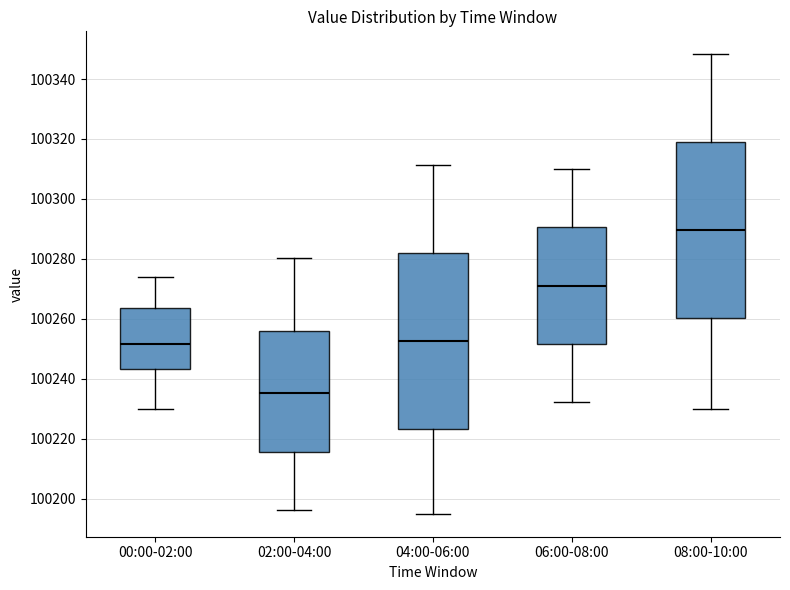

Reading left to right, read every box against the y-axis: the position of its median line, the range the box covers, and the ends of its whiskers. The values are not printed on the chart, so give them approximately, as read against the axis.

00:00-02:00: median 100252, box 100244 to 100264, whiskers 100230 to 100274
02:00-04:00: median 100236, box 100216 to 100256, whiskers 100196 to 100280
04:00-06:00: median 100252, box 100224 to 100282, whiskers 100196 to 100312
06:00-08:00: median 100272, box 100252 to 100290, whiskers 100232 to 100310
08:00-10:00: median 100290, box 100260 to 100318, whiskers 100230 to 100348